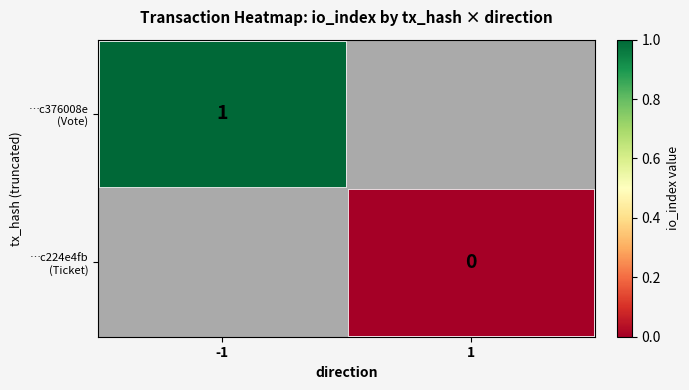

Is the value of …c224e4fb (Ticket) at -1 greater than the value of …c376008e (Vote) at 1?

No